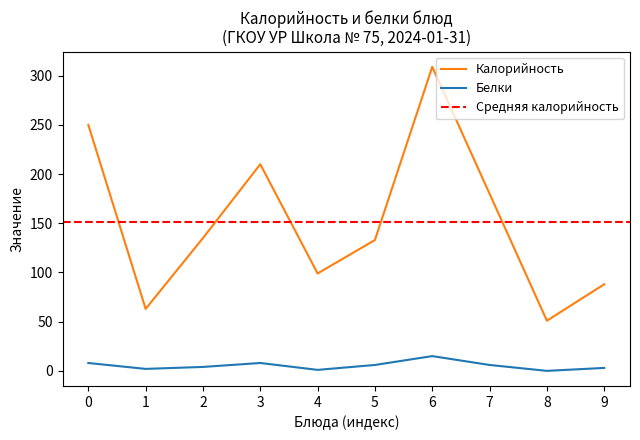

What is the value of the Proteins point at the 3rd from the left?

4